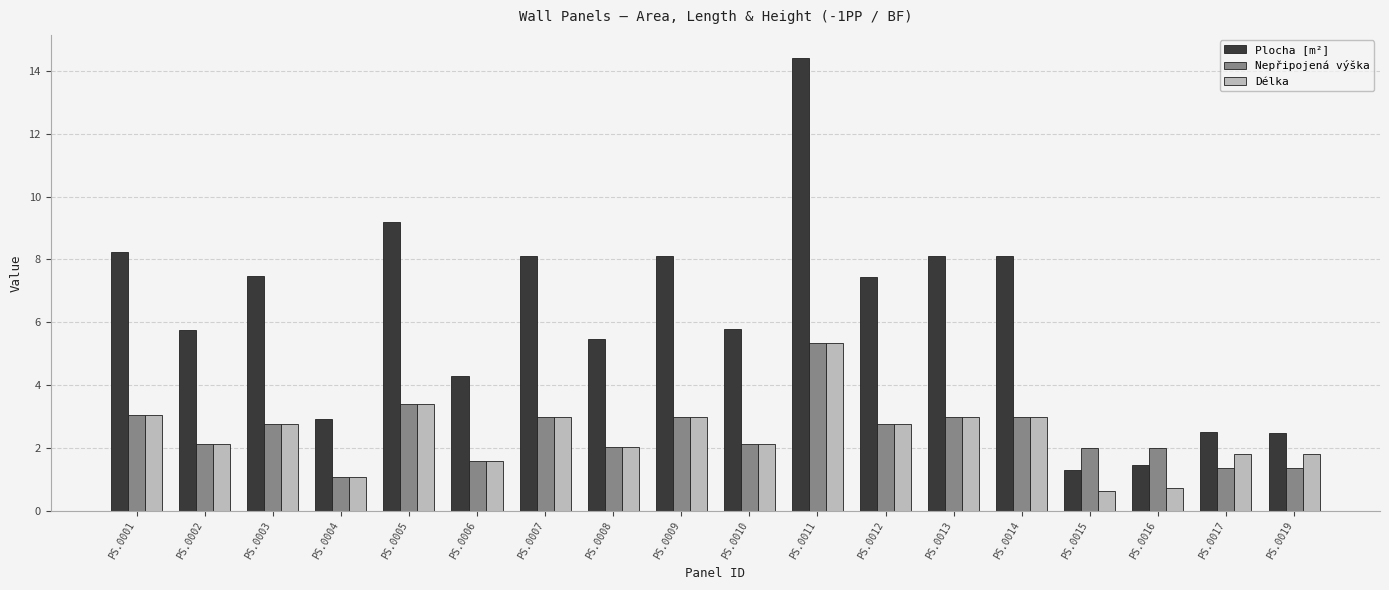

What is the lowest value of the Plocha [m²] series?

1.3